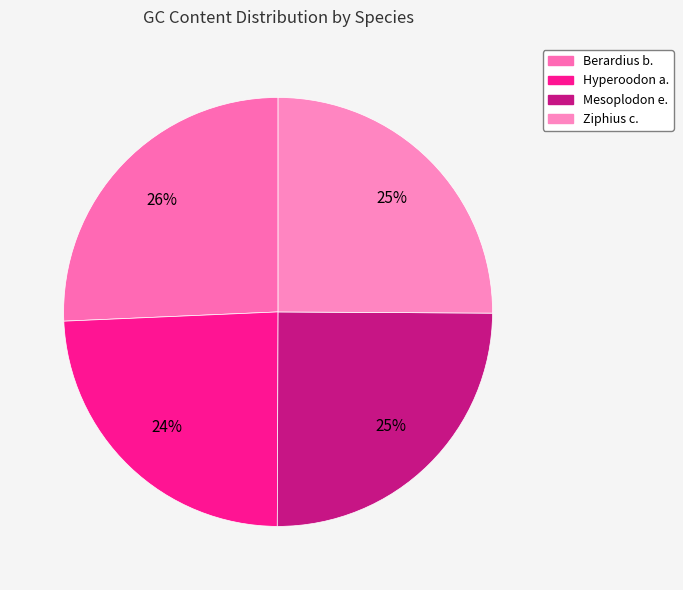

Is there any slice that represents more than half of the pie?

No